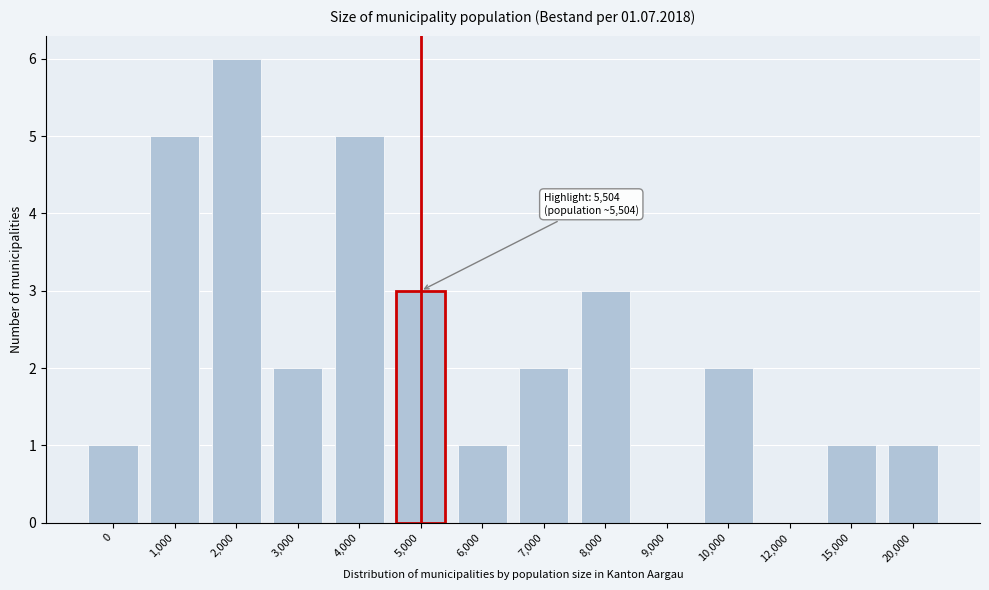

Reading left to right, transcribe all the data shown in this chart.

0=1	1,000=5	2,000=6	3,000=2	4,000=5	5,000=3	6,000=1	7,000=2	8,000=3	9,000=0	10,000=2	12,000=0	15,000=1	20,000=1